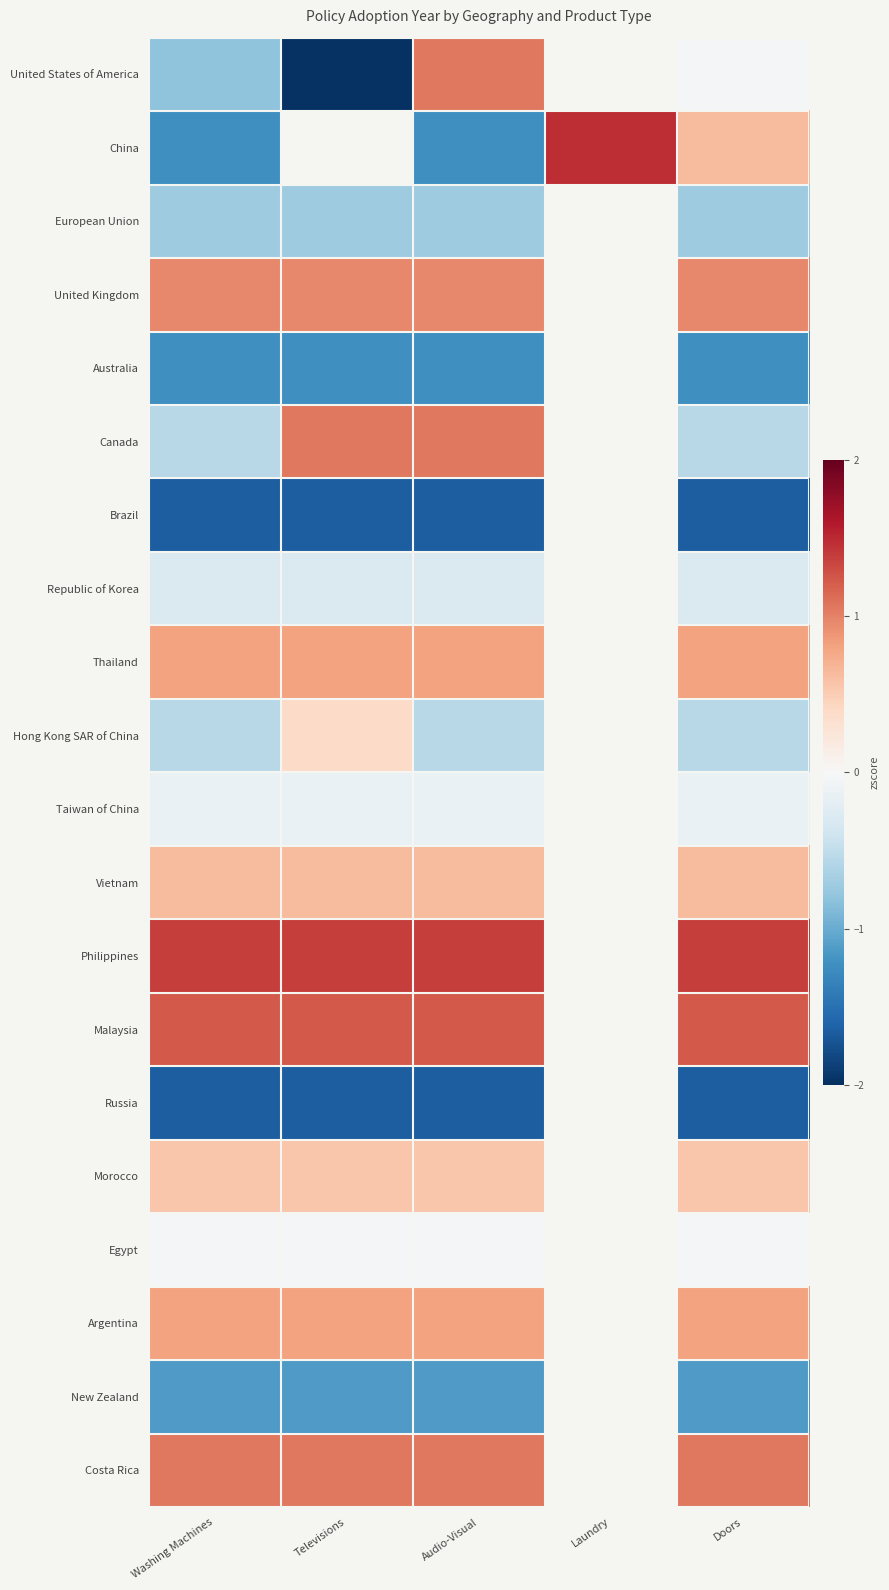

Is the value of Brazil at Audio-Visual greater than the value of Australia at Televisions?

No